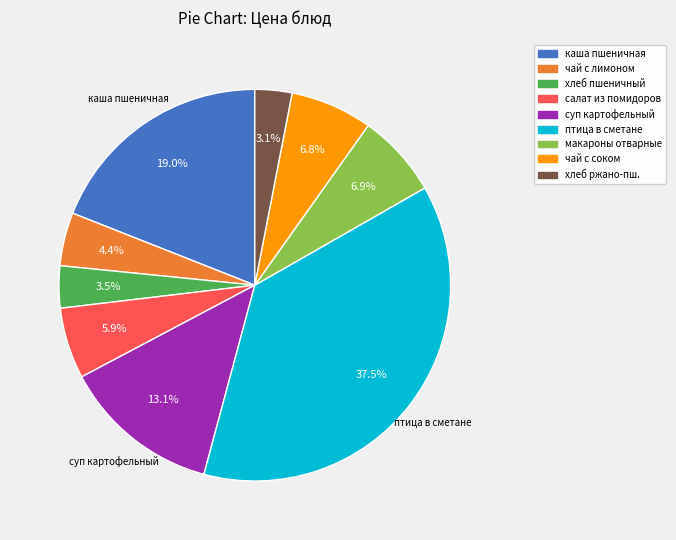

Is there any slice that represents more than half of the pie?

No